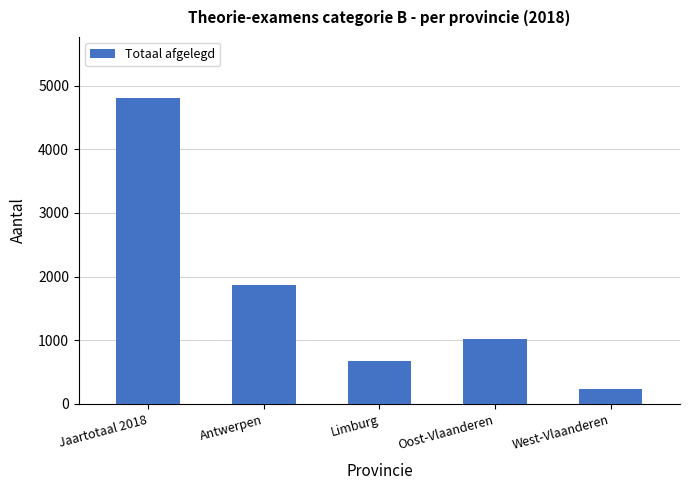

What is the difference between the values at West-Vlaanderen and Oost-Vlaanderen?

792